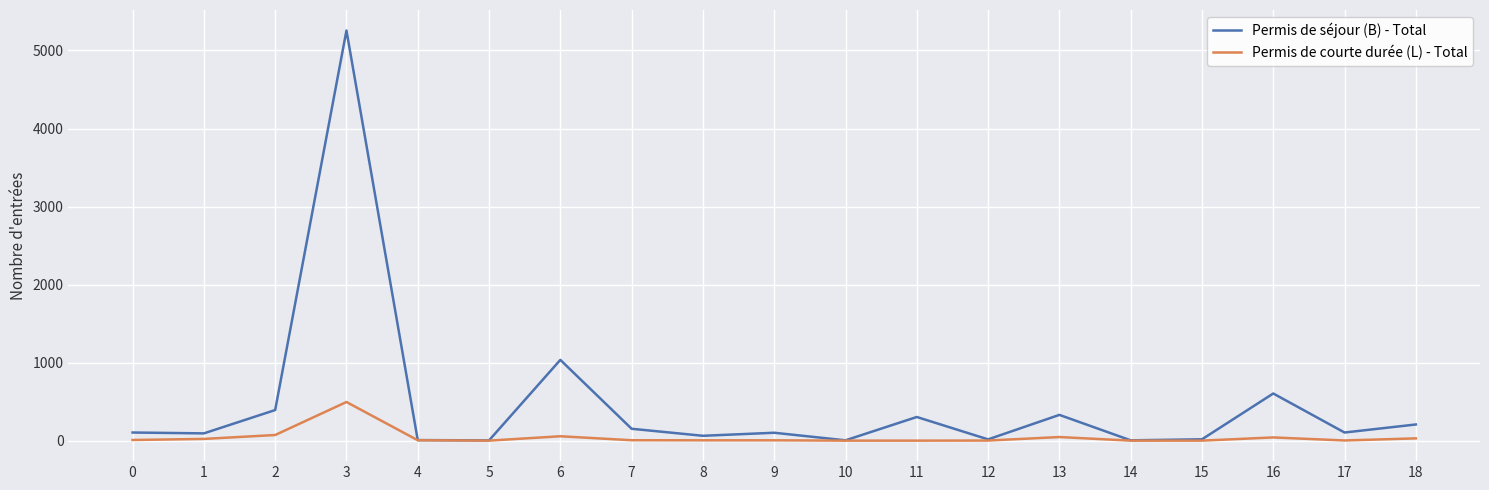

Which series has the largest range (max minus min)?

Permis de séjour (B) - Total